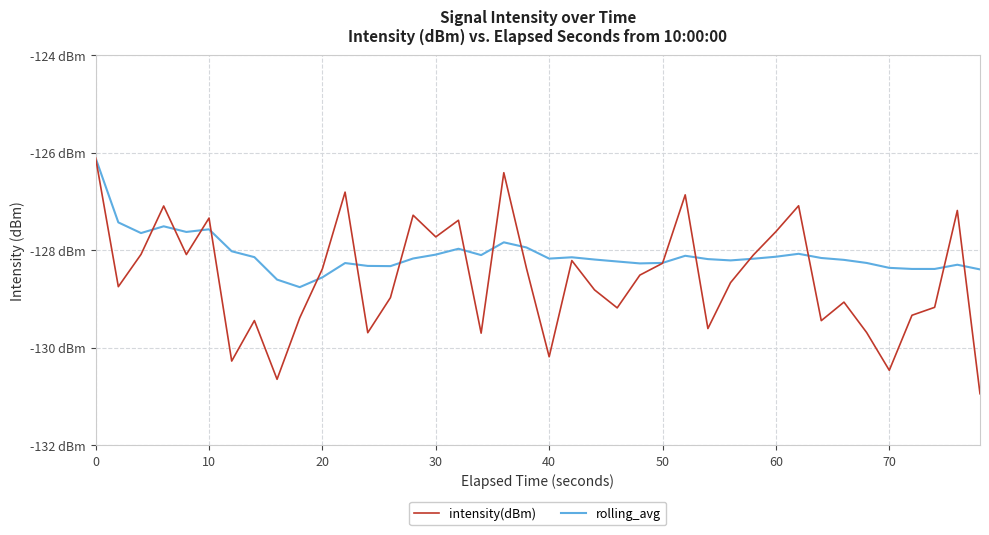

Which series has the widest spread of values?

intensity(dBm)